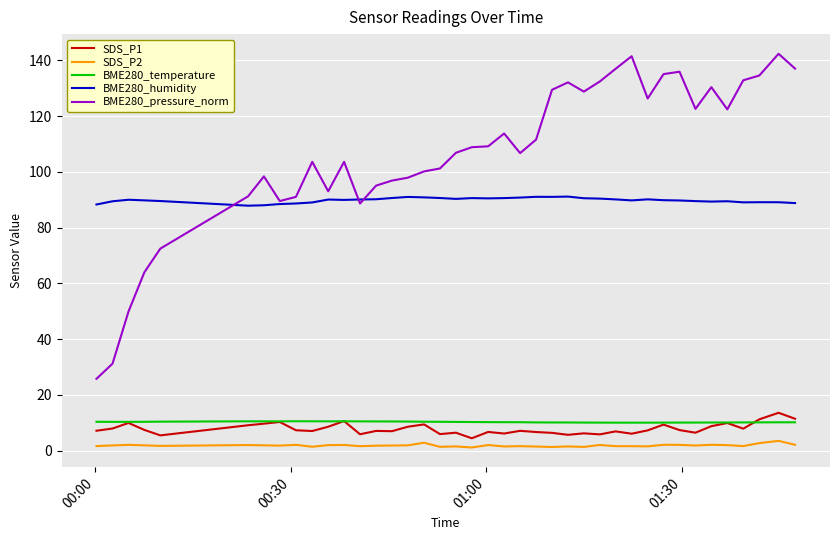

Which series has the widest spread of values?

BME280_pressure_norm